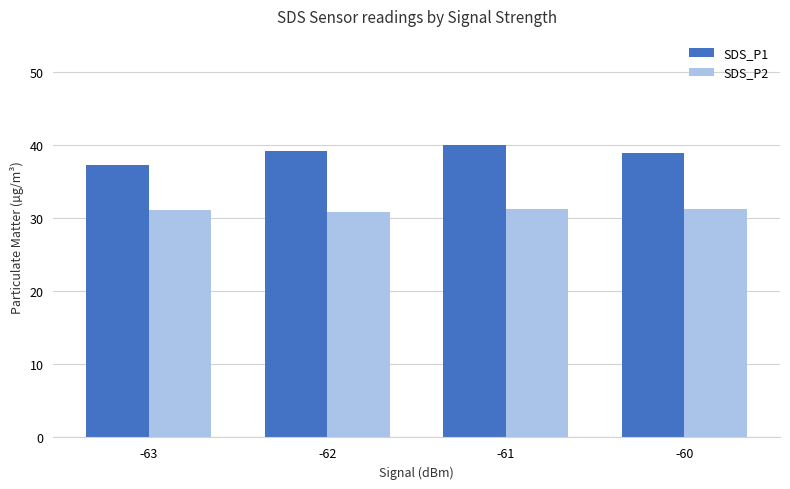

At how many categories does at least one series exceed 37?

4